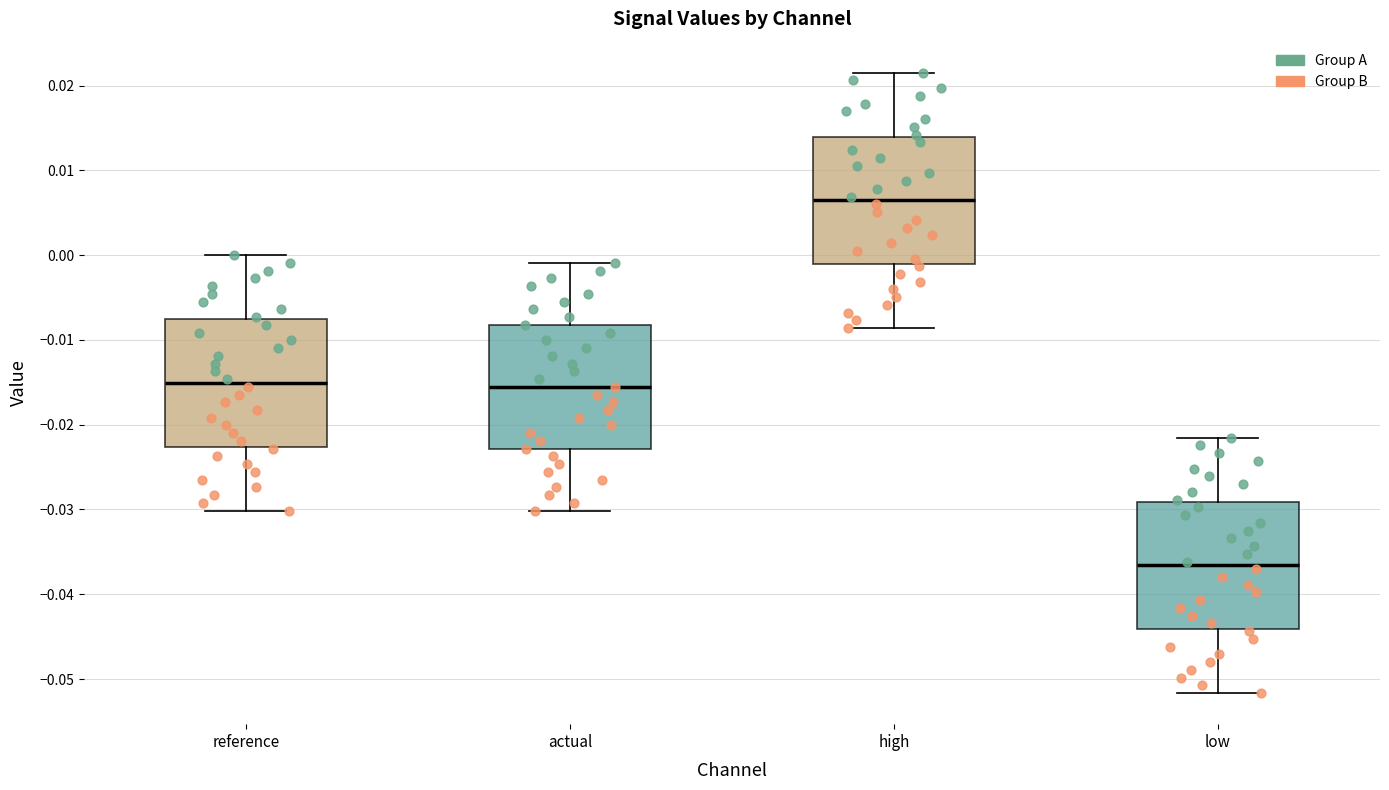

Reading left to right, transcribe this box plot: for each box, give where its median line is, the range the box spans, and where its two whiskers end, as read against the y-axis. The values are not printed on the chart, so give them approximately, as read against the axis.

reference: median -0.015, box -0.023 to -0.008, whiskers -0.030 to 0.000
actual: median -0.016, box -0.023 to -0.008, whiskers -0.030 to -0.001
high: median 0.006, box -0.001 to 0.014, whiskers -0.009 to 0.022
low: median -0.037, box -0.044 to -0.029, whiskers -0.052 to -0.022